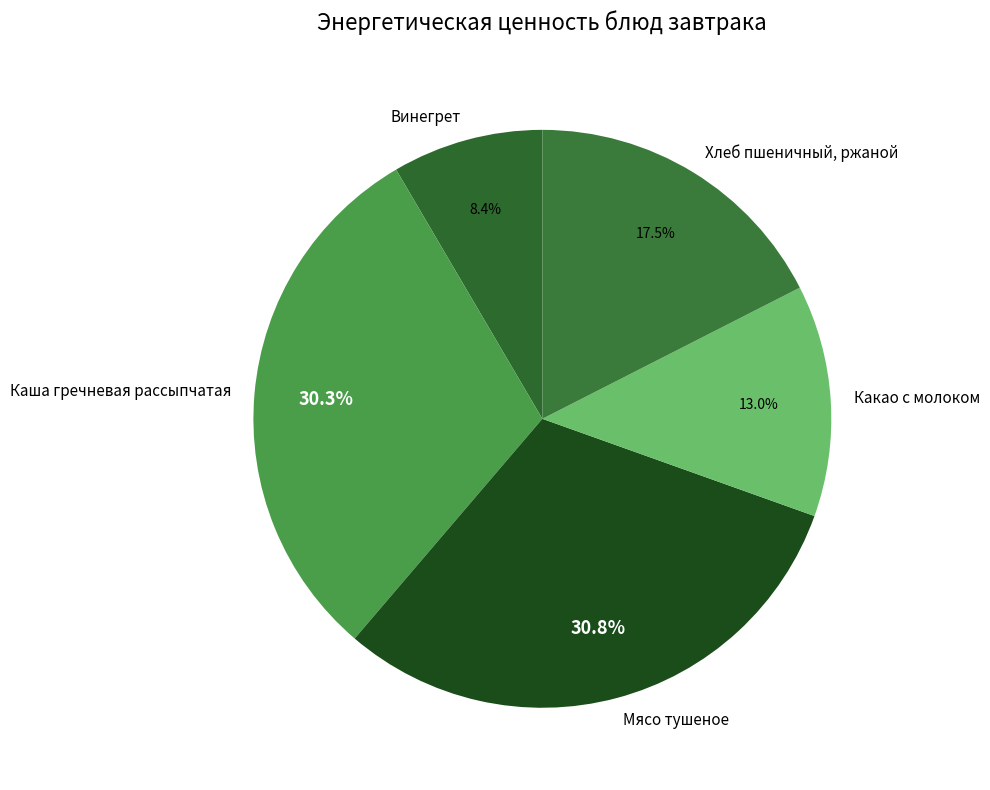

Count the number of slices in the pie.

5